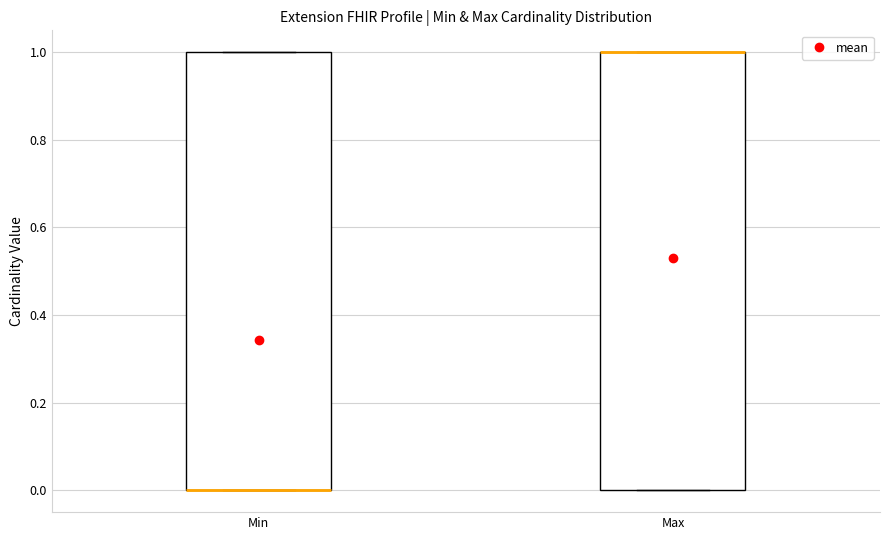

Where is the upper edge of the box for Min on the y-axis? The values are not printed on the chart, so give them approximately, as read against the axis.

1